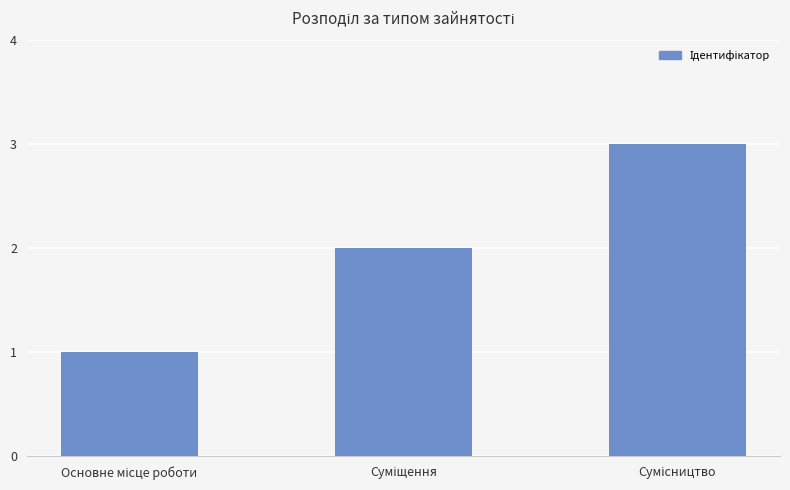

What is the average value?

2